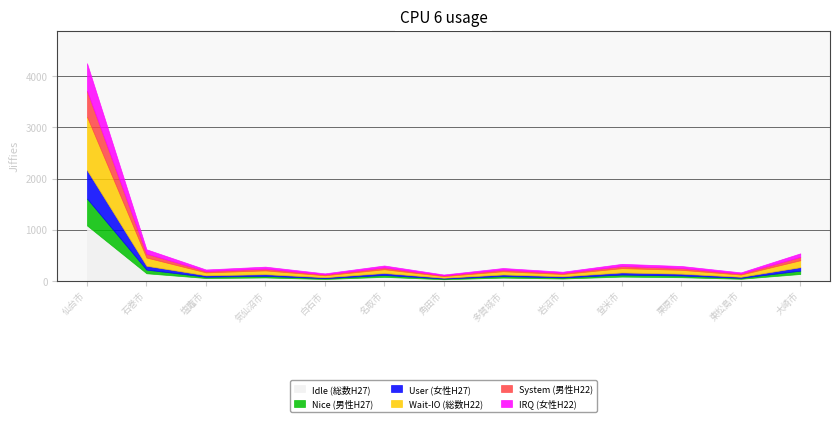

At which category is the sum across all series the highest?

仙台市